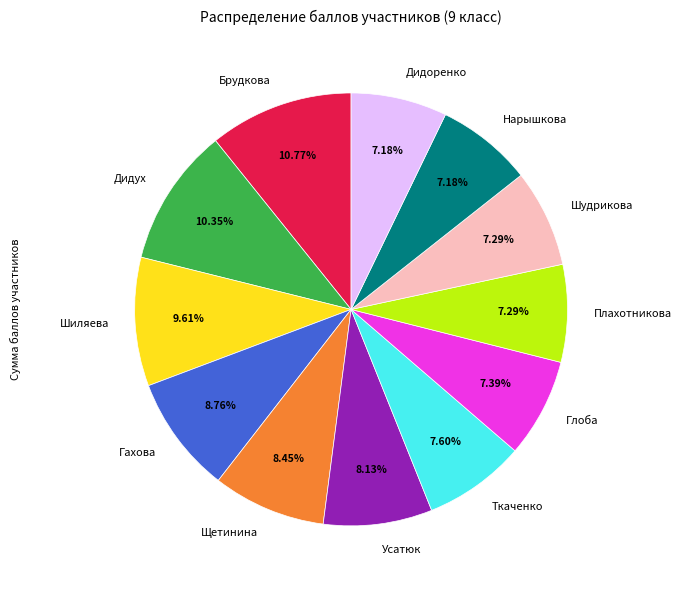

To the nearest percent, what is the average slice percentage?

8%